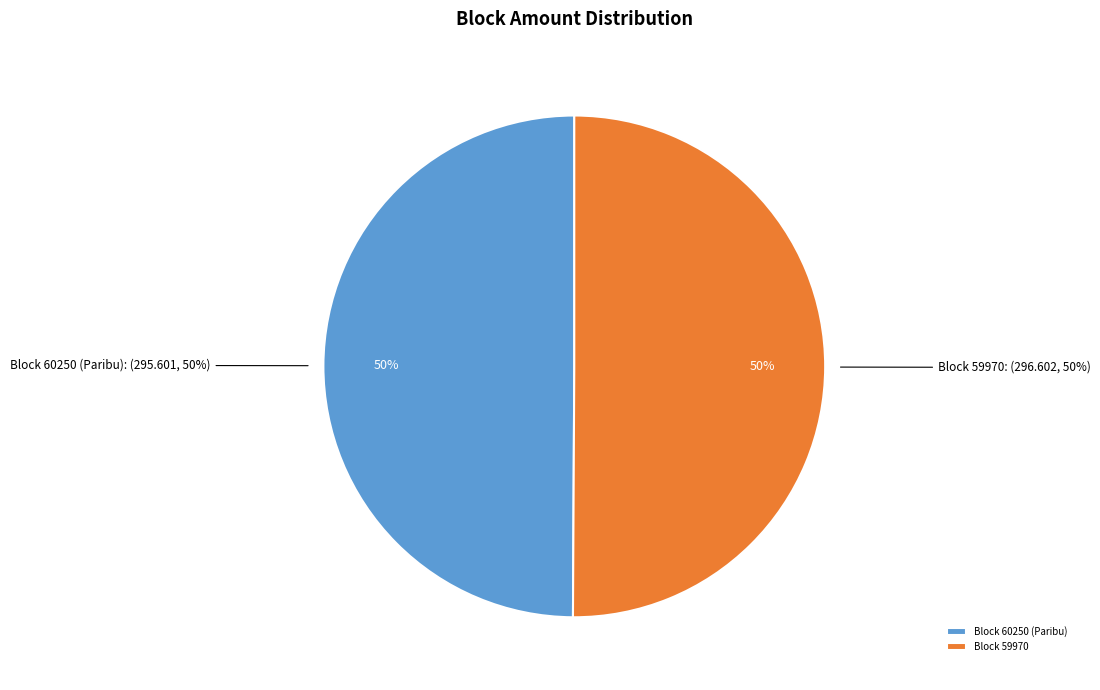

Rank the categories by value from lowest to highest.

60250, 59970